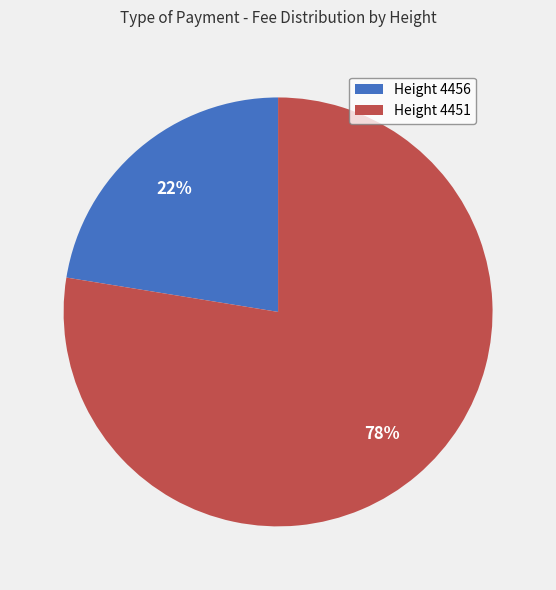

The Height 4451 slice represents 78% of the pie. True or false?

True